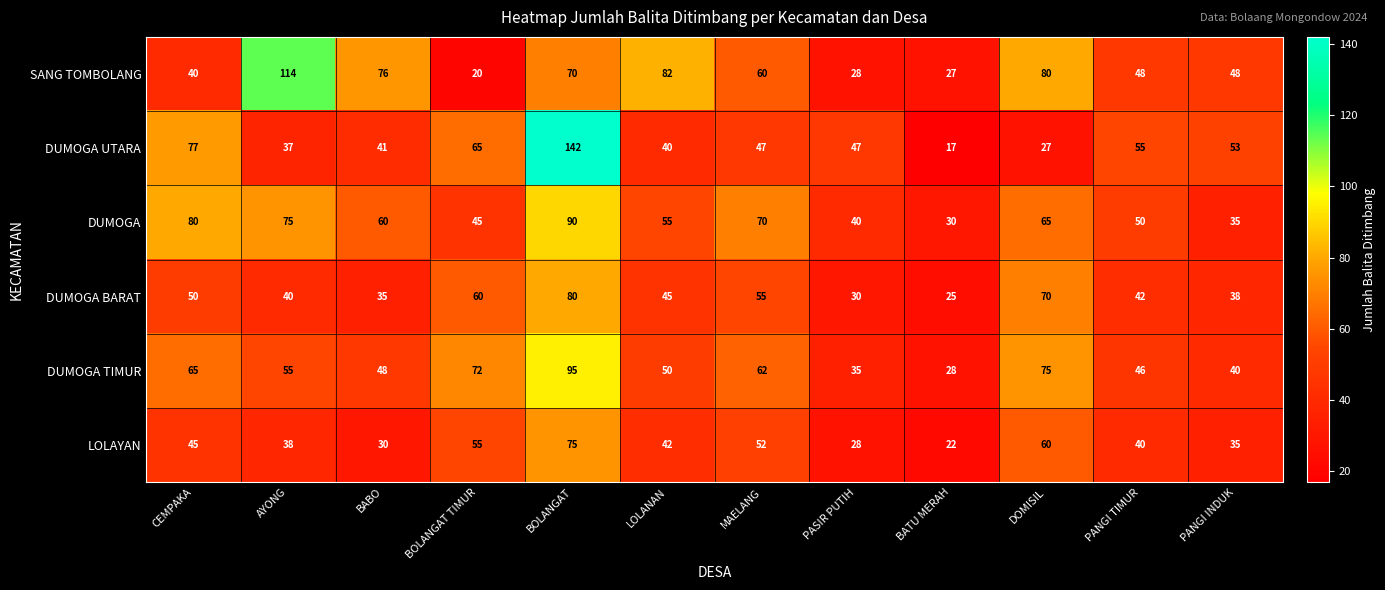

What is the difference between the highest and lowest values at BATU MERAH?

13